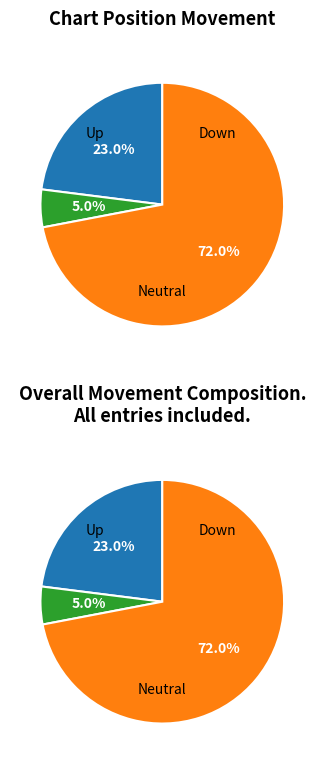

Is it true that up is 23% of the pie?

True